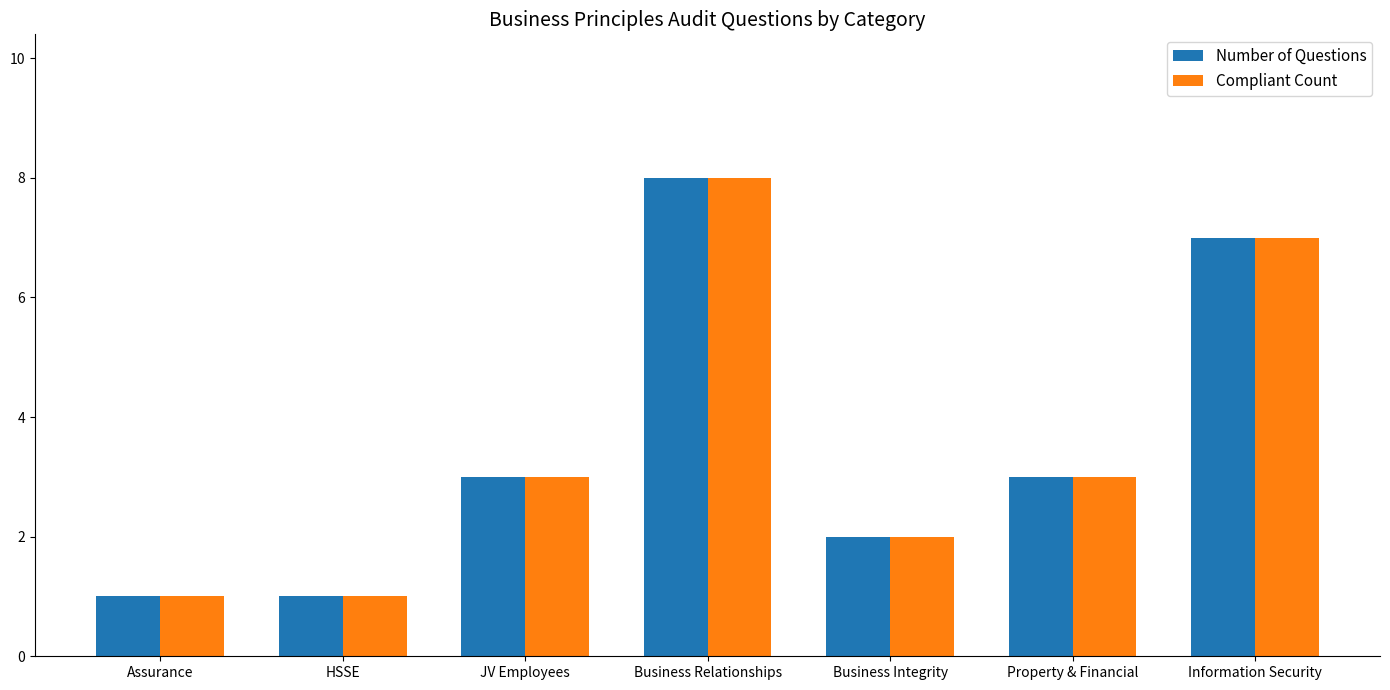

What is the value of the Compliant Count bar at the 5th from the left?

2